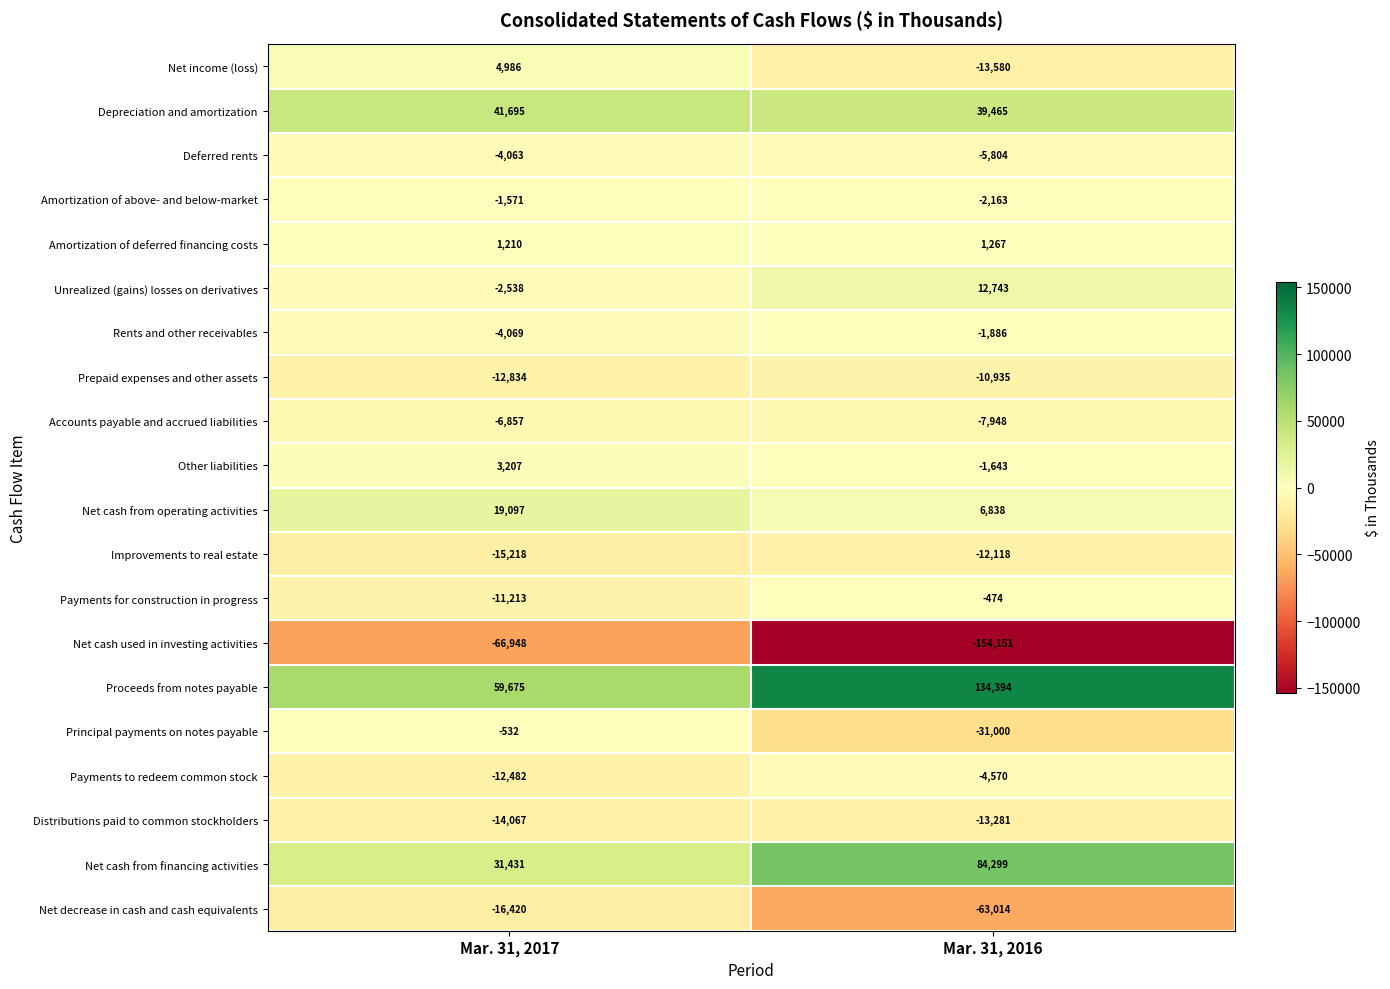

At which category is the sum across all series the highest?

Mar. 31, 2017